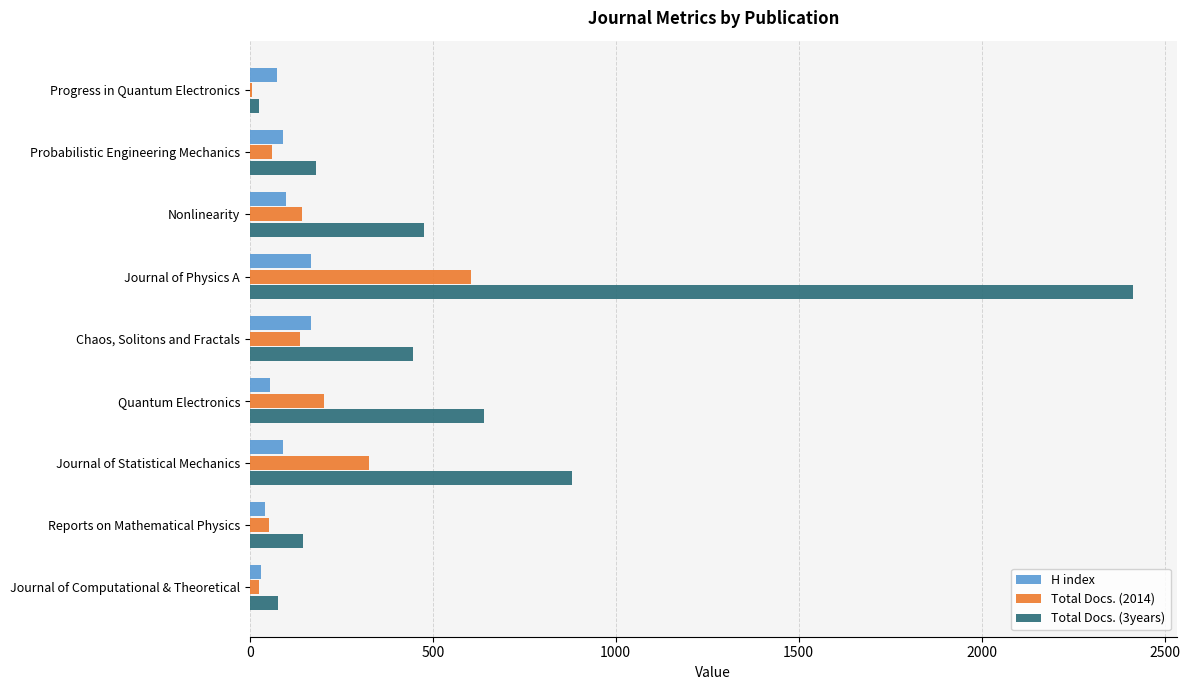

Which series has the largest total across all categories?

Total Docs. (3years)